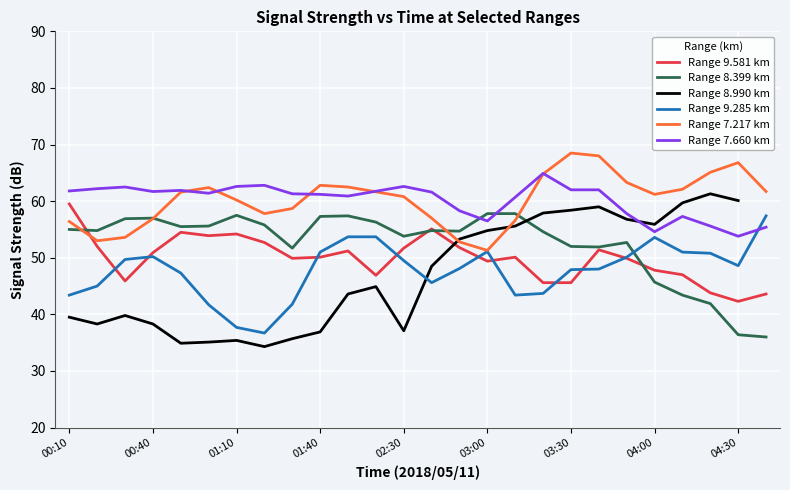

At which label does Range 9.581 km reach its peak?

00:10